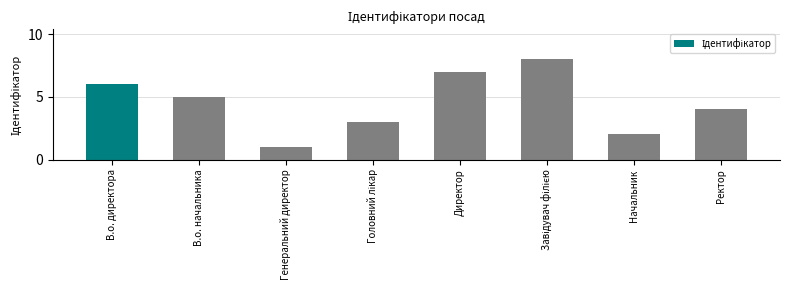

What position from the right is Начальник?

2